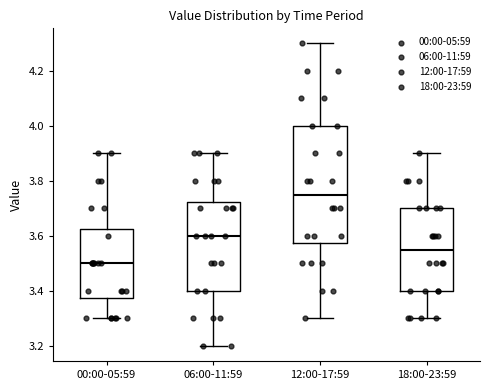

Where does the median line of the box for 18:00-23:59 sit on the y-axis? The values are not printed on the chart, so give them approximately, as read against the axis.

3.56